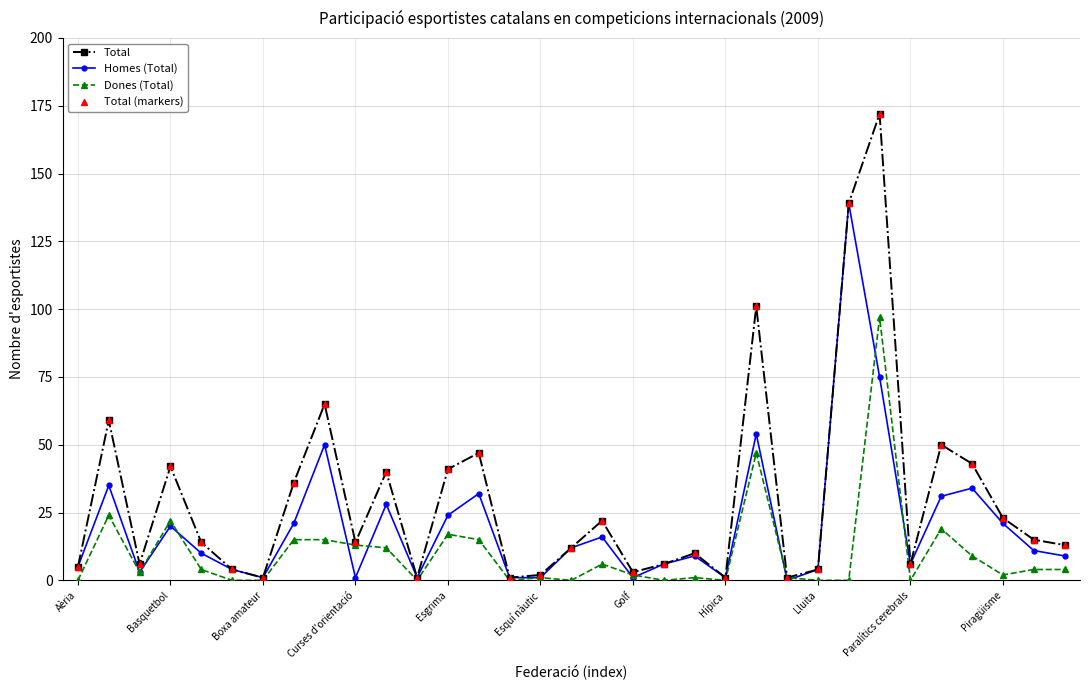

Which series has the largest total across all categories?

Total